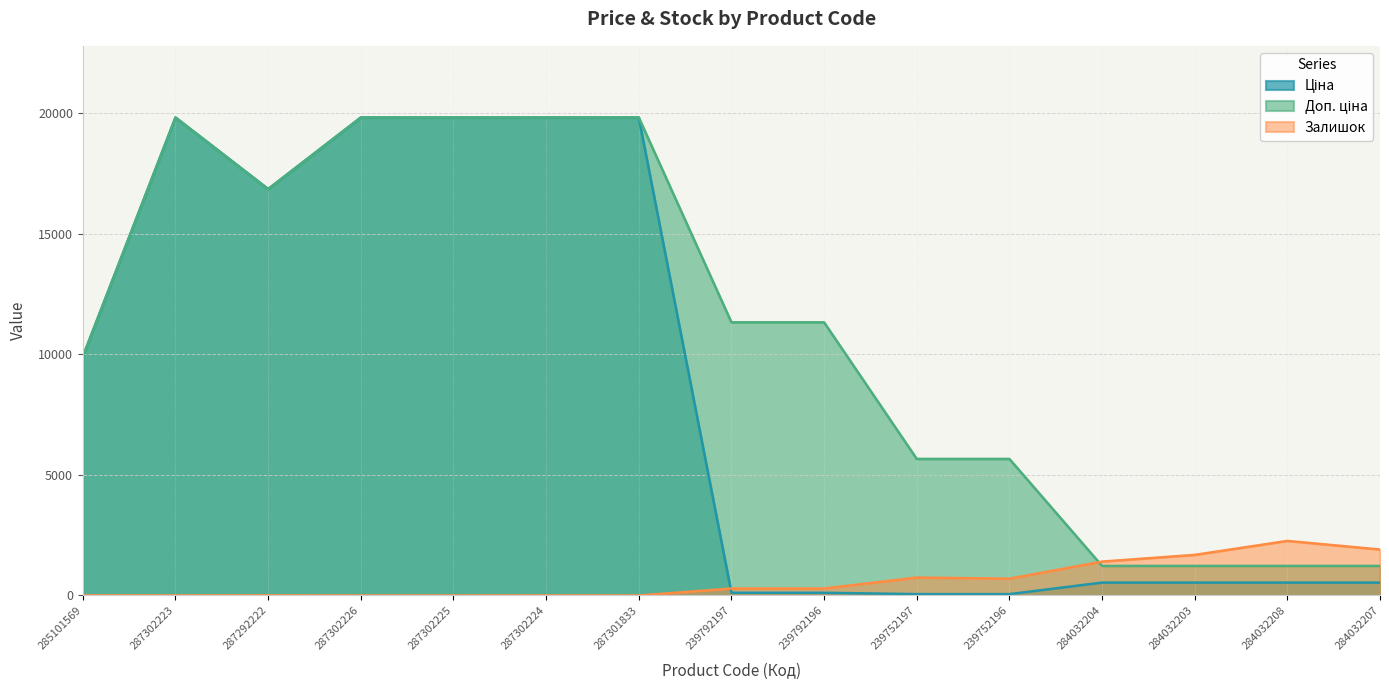

Which series has the largest total across all categories?

Доп. ціна